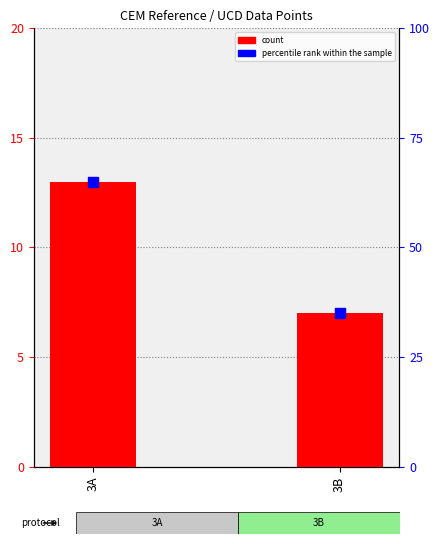

Which series has the largest Y range (max minus min)?

percentile rank within the sample